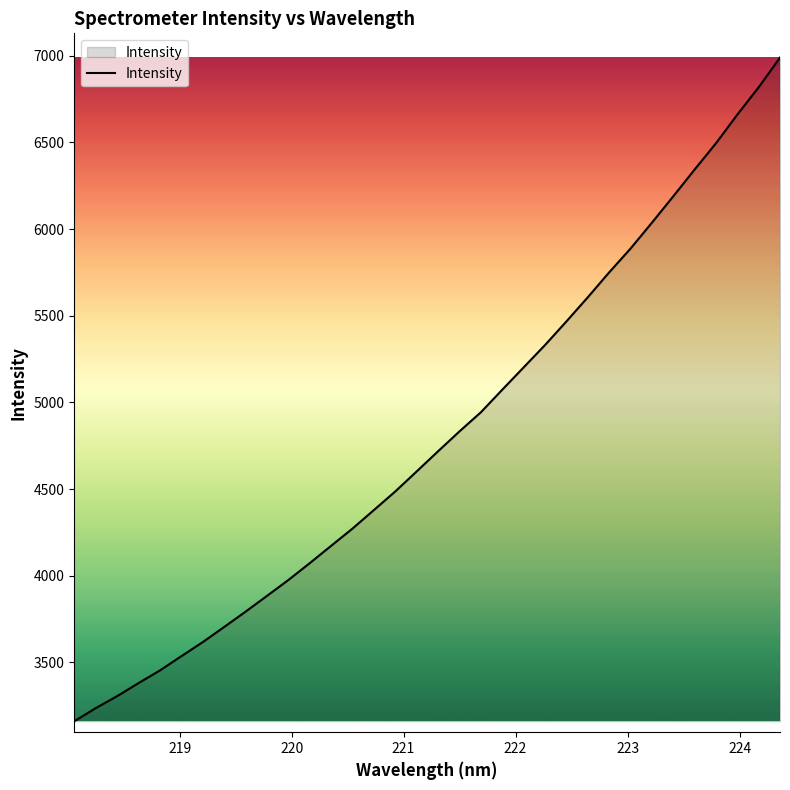

What is the maximum value shown in the chart?

6989.3